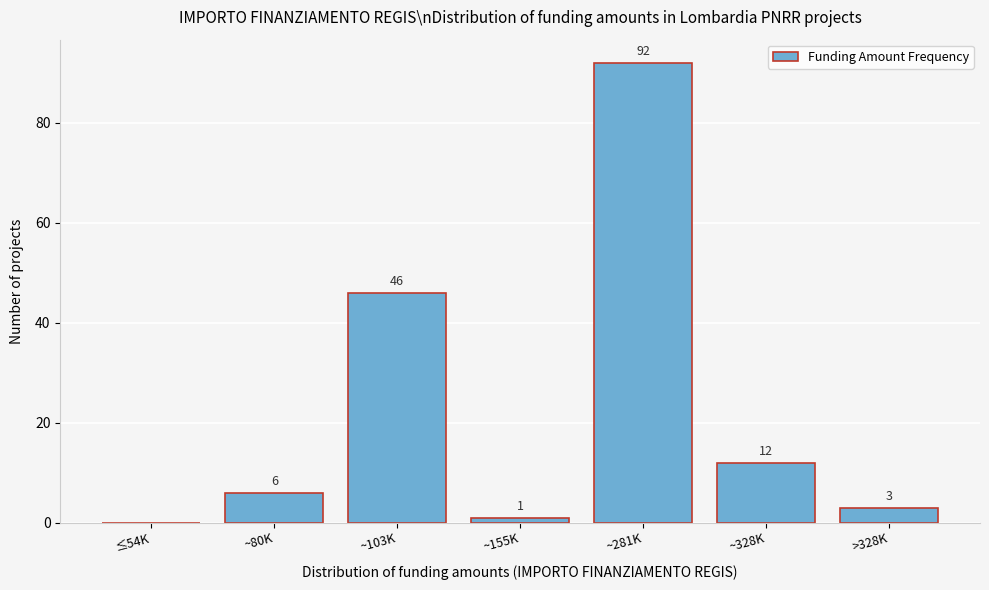

Reading left to right, extract all data points from this chart.

≤54K=0	~80K=6	~103K=46	~155K=1	~281K=92	~328K=12	>328K=3